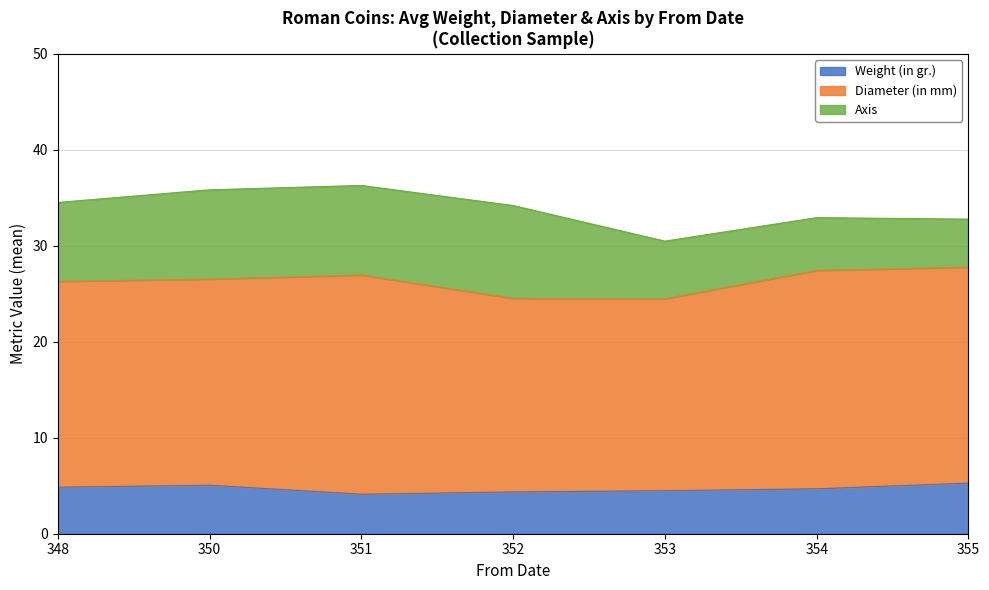

Rank the series at 351 from lowest to highest value.

Weight (in gr.), Axis, Diameter (in mm)